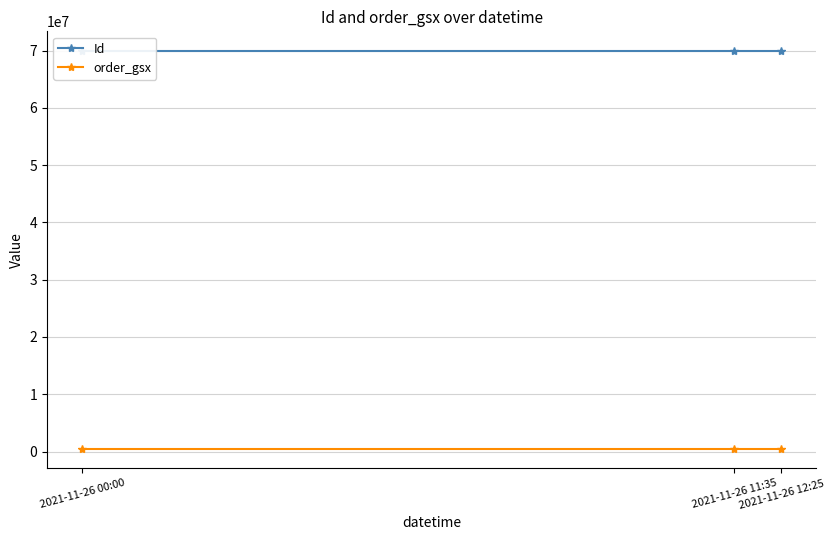

At which label does order_gsx reach its peak?

2021-11-26 00:00